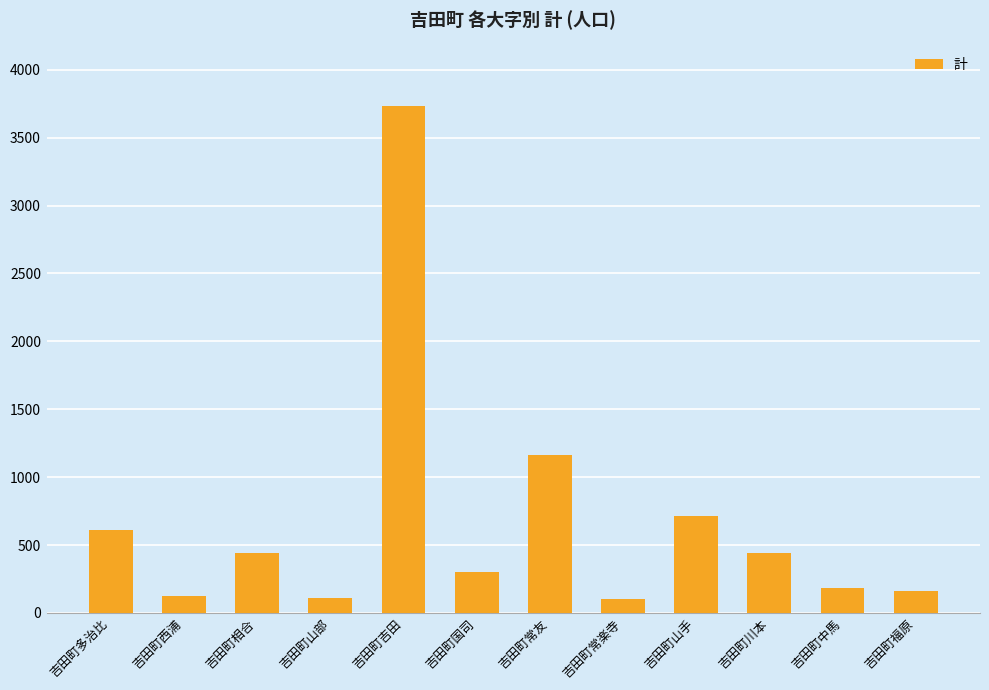

Is it true that the value at 吉田町常友 is 1569?

False